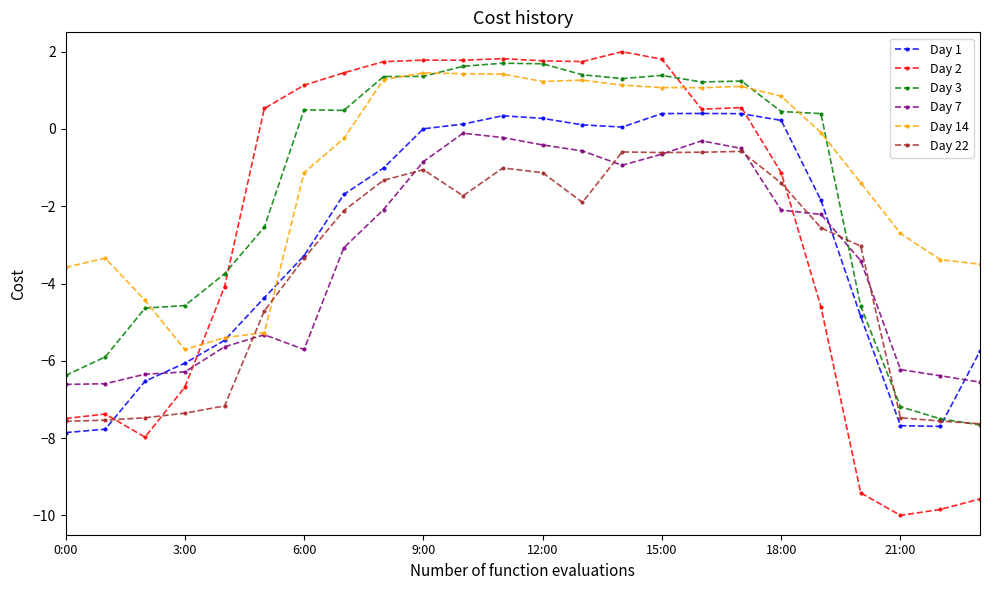

True or false: Day 1 and Day 3 cross at least once.

True